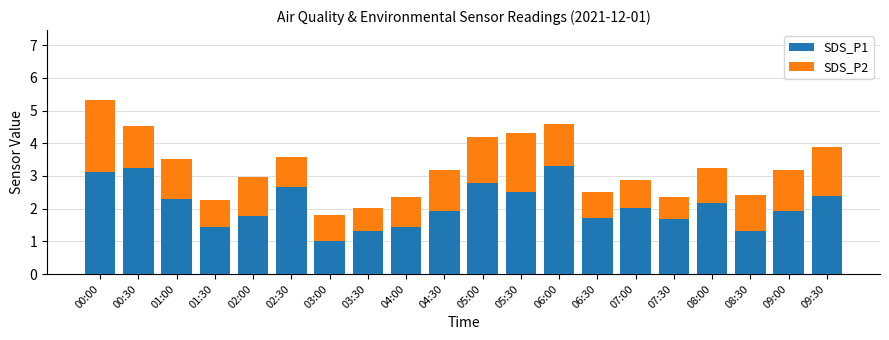

Which category has the lowest value in the SDS_P1 series?

03:00